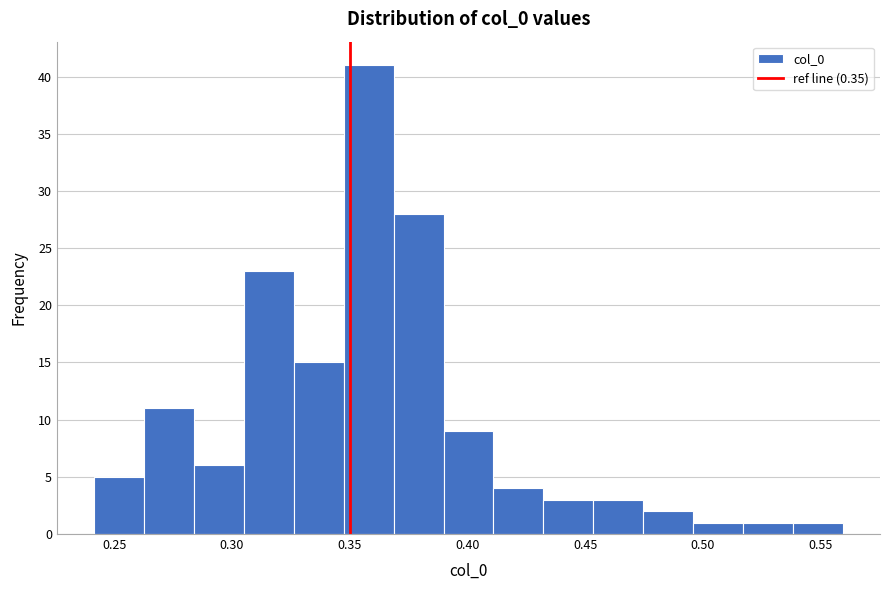

Reading left to right, transcribe this chart: for each bar, give the range it covers on the x-axis and its height. Neither the bar edges nor the heights are printed on the chart, so give them approximately, as read against the axes.

0.240 to 0.265: 5
0.265 to 0.285: 11
0.285 to 0.305: 6
0.305 to 0.325: 23
0.325 to 0.345: 15
0.345 to 0.370: 41
0.370 to 0.390: 28
0.390 to 0.410: 9
0.410 to 0.430: 4
0.430 to 0.455: 3
0.455 to 0.475: 3
0.475 to 0.495: 2
0.495 to 0.515: 1
0.515 to 0.540: 1
0.540 to 0.560: 1